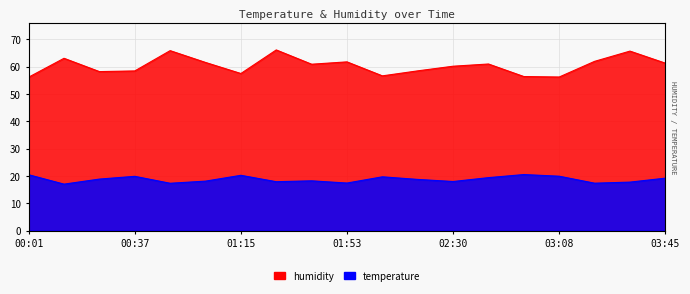

At which category does the chart reach its minimum across all series?

00:13